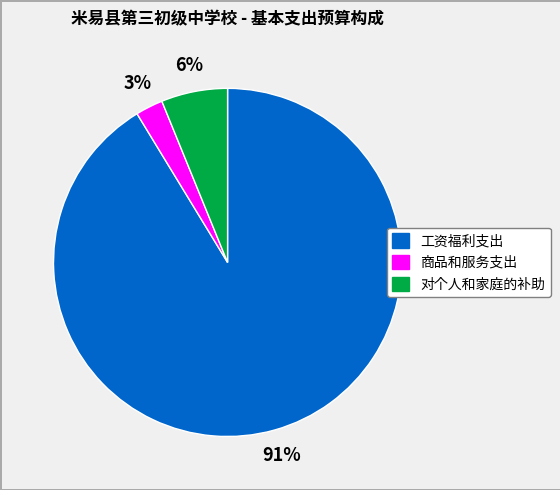

True or false: 对个人和家庭的补助 accounts for 6% of the total.

True